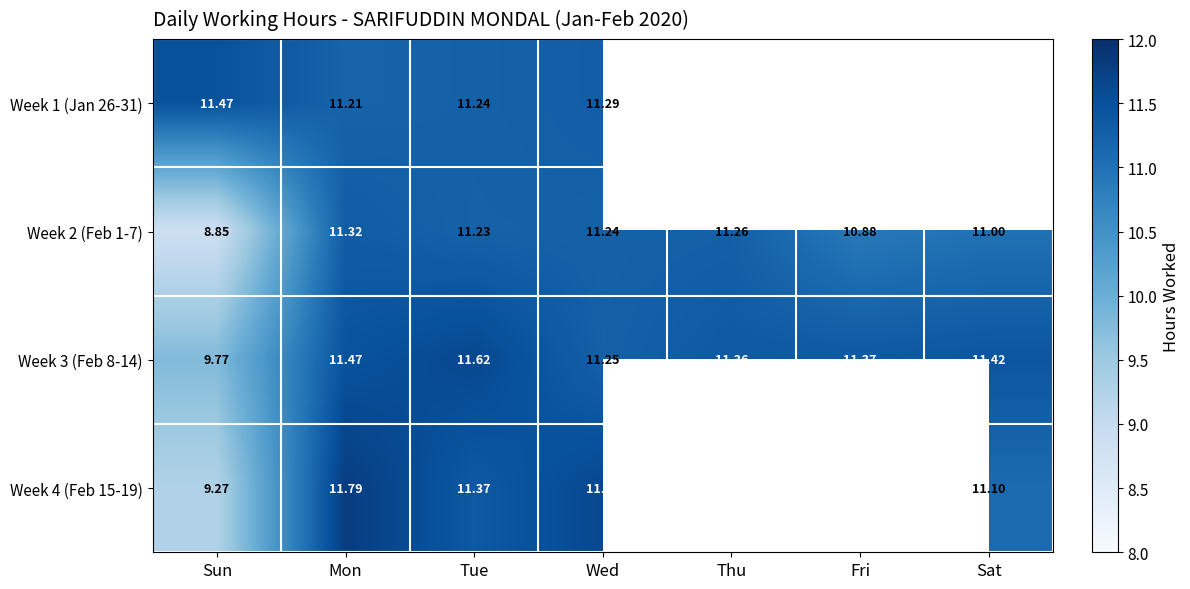

Is it true that Week 4 (Feb 15-19) equals 11.6 at Wed?

True